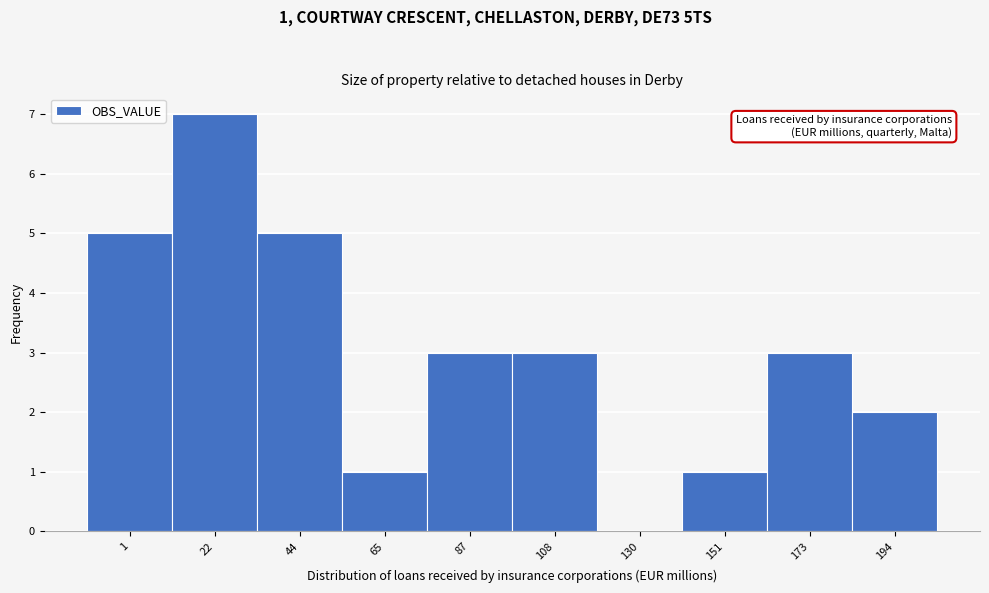

Reading right to left, transcribe all the data shown in this chart.

194=2	173=3	151=1	130=0	108=3	87=3	65=1	44=5	22=7	1=5